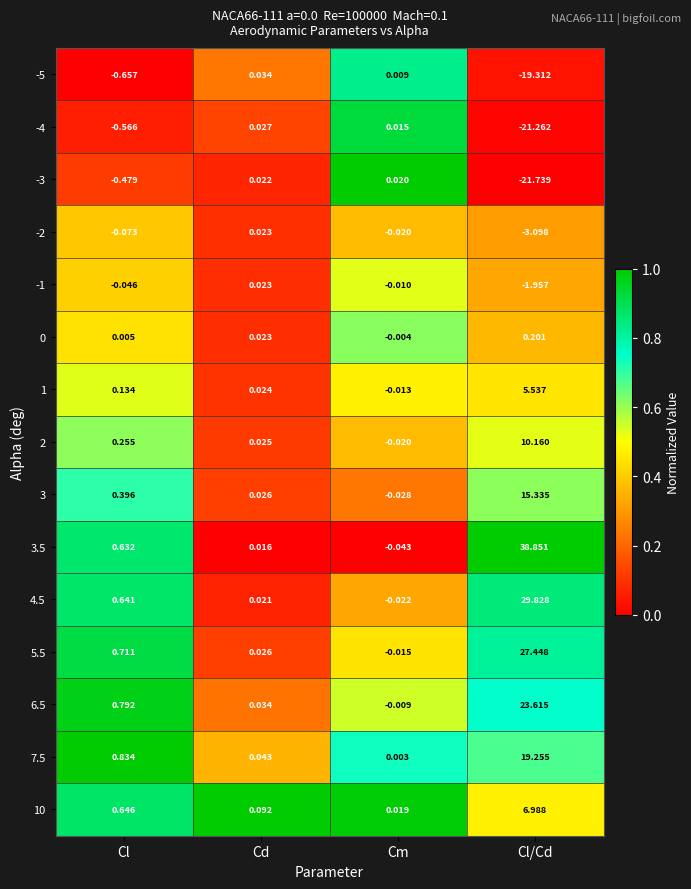

What is the total value across all series at Cd?

0.5